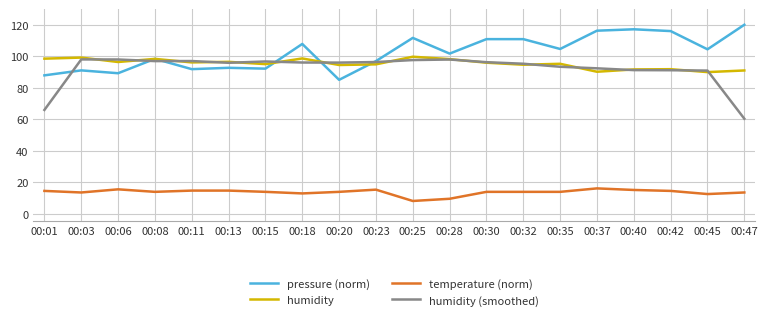

True or false: temperature (norm) and pressure (norm) cross at least once.

False